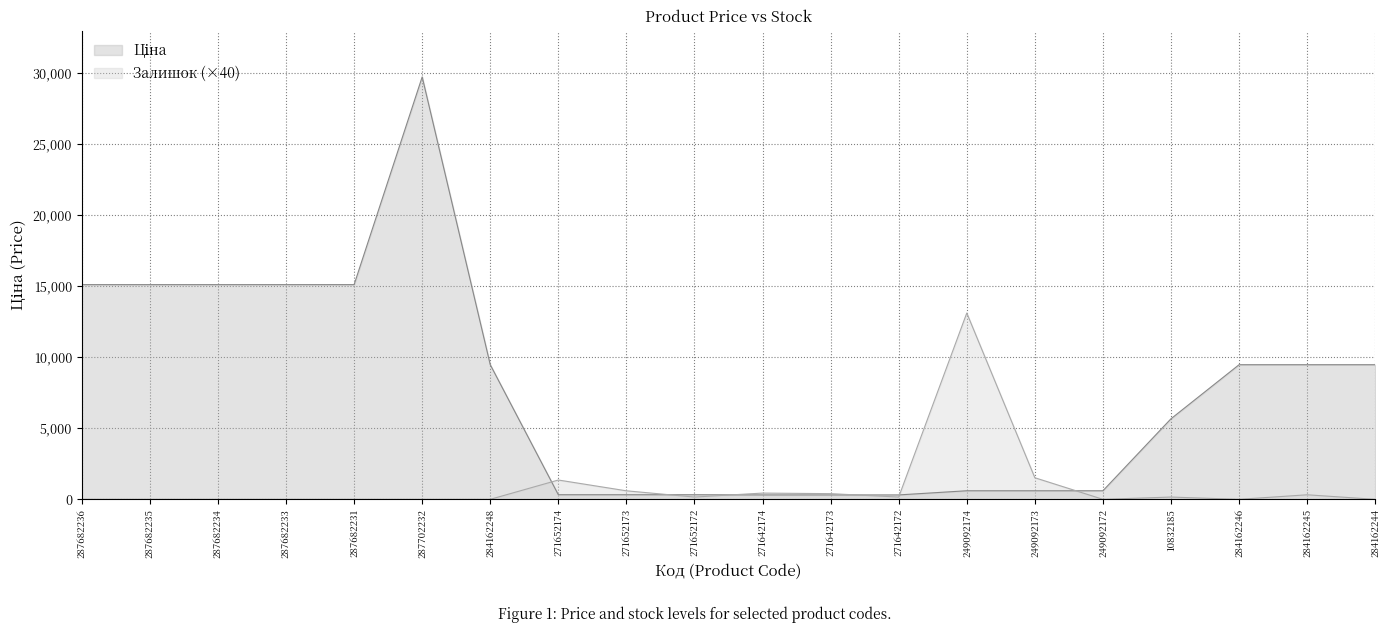

Where does the Залишок series first go above 160?

271652174